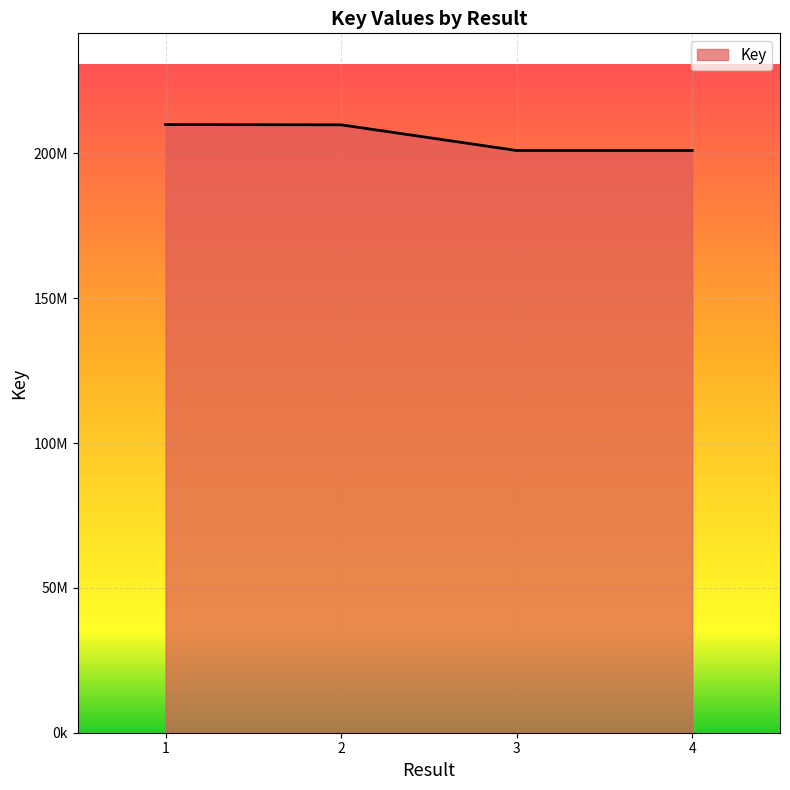

Is this an area chart (filled region under the line)?

Yes